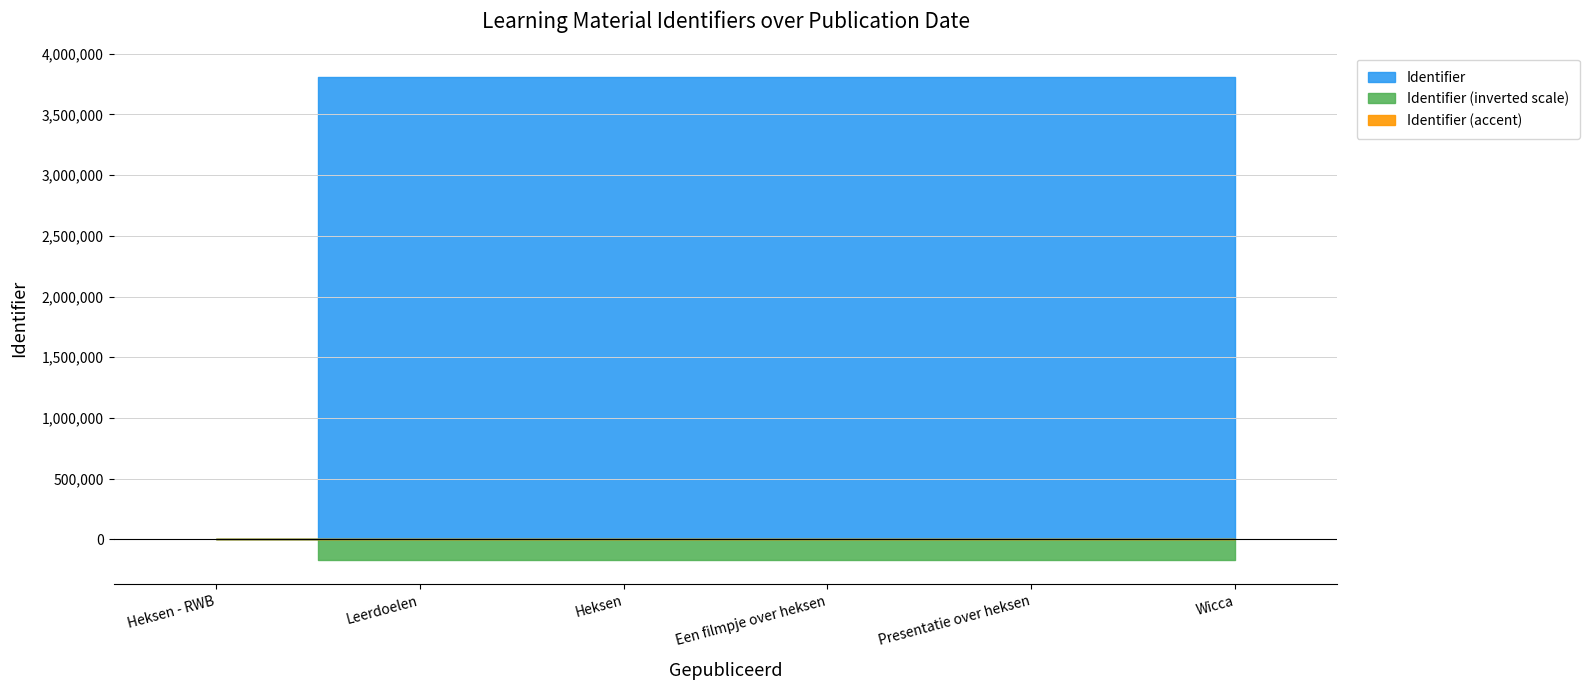

What position from the left is Presentatie over heksen?

5